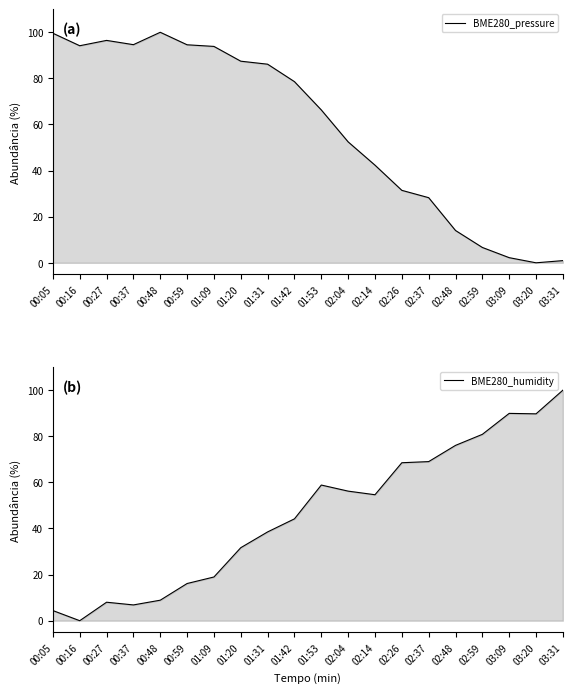

What is the approximate value of BME280_humidity at 00:48?

8.9